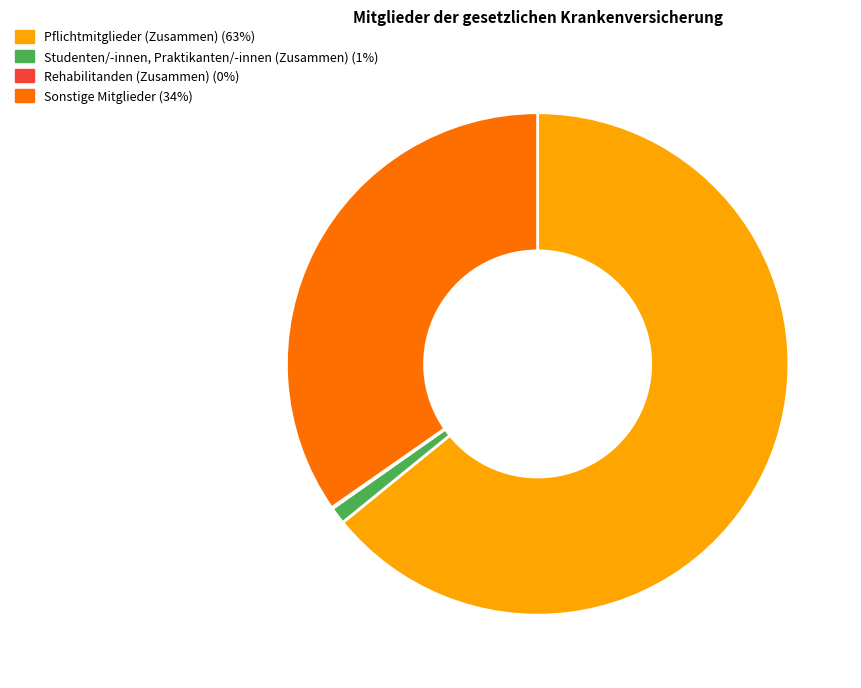

Which category accounts for the majority?

Pflichtmitglieder (Zusammen)